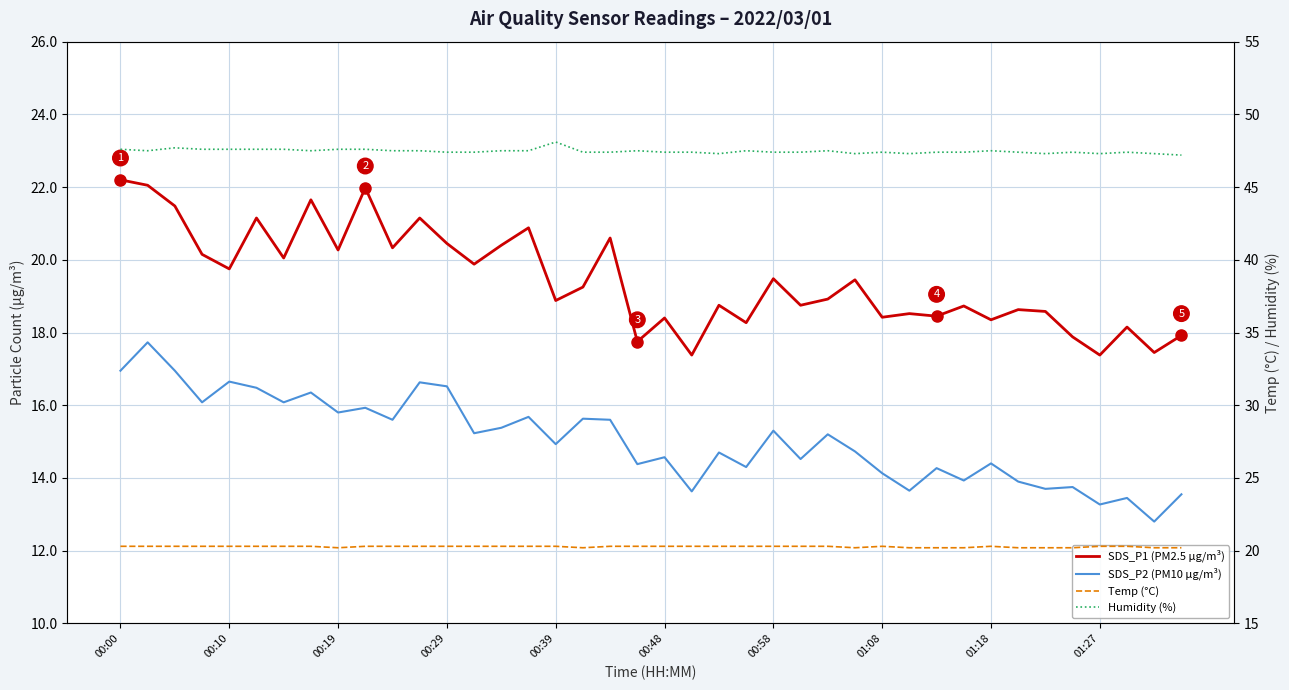

Which series has the largest total across all categories?

Humidity (%)